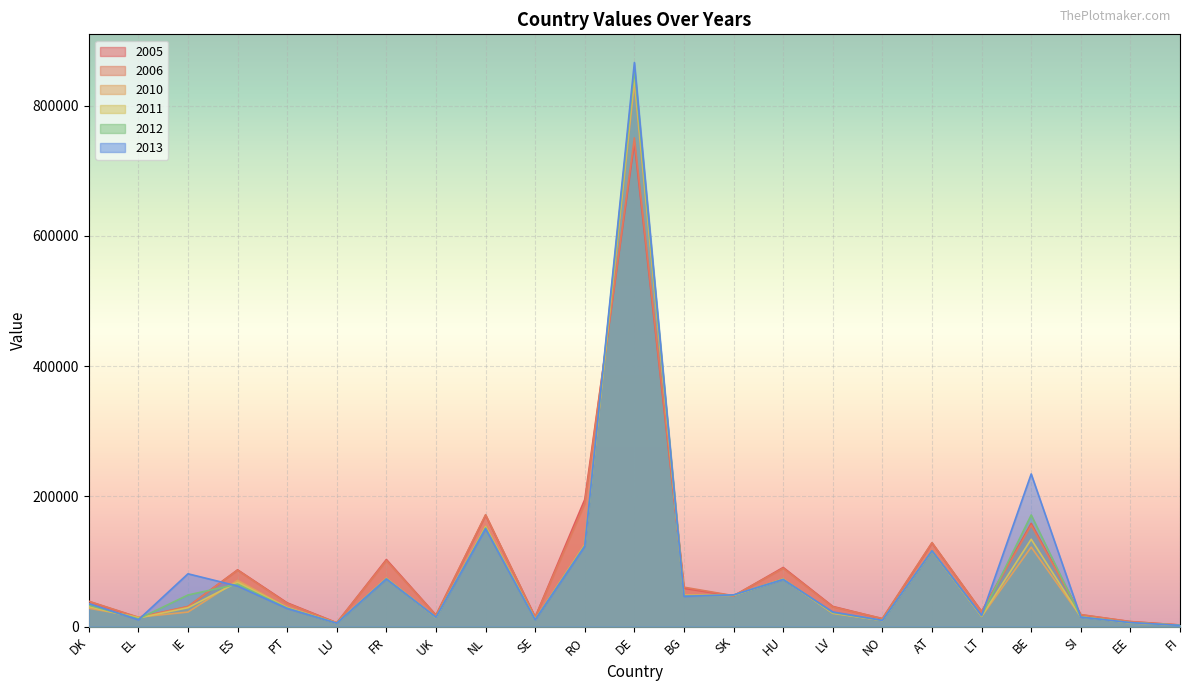

At which category does 2010 reach its first local valley?

EL